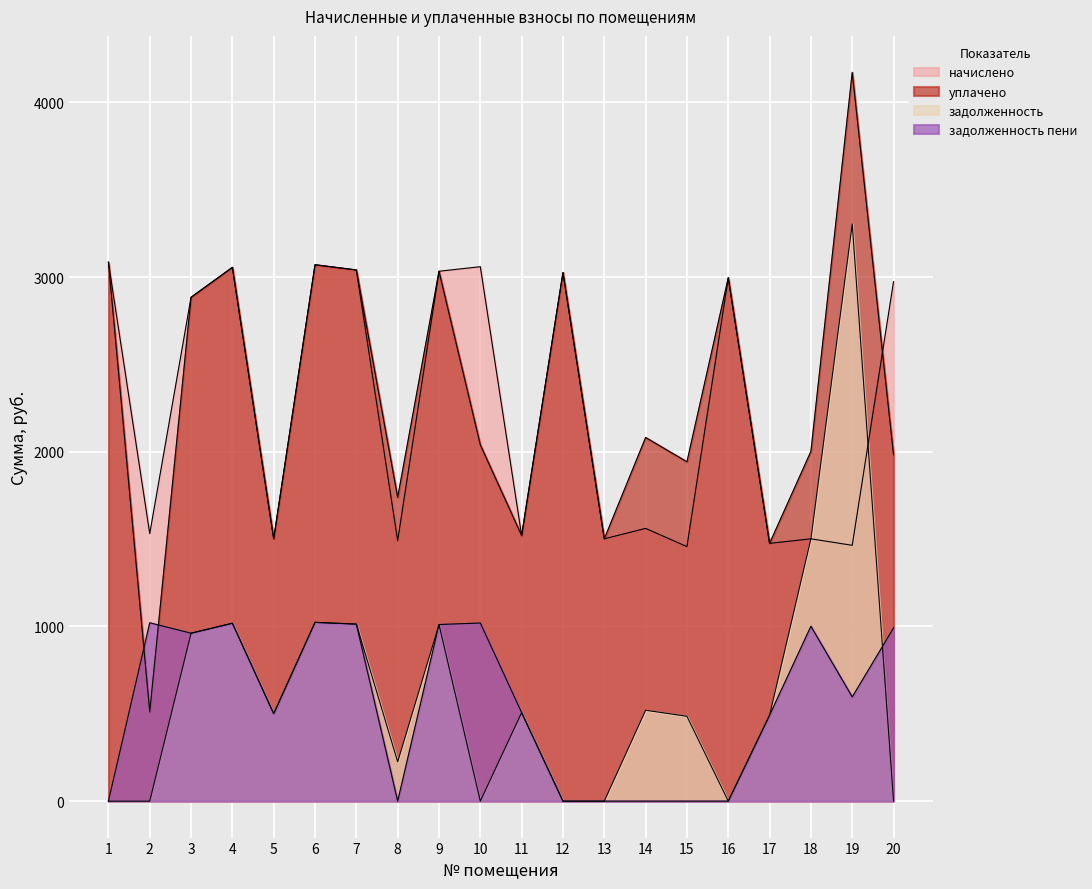

Reading right to left, extract all data points from this chart.

начислено: 2973.4	1464.3	1501.6	1475.5	2995.7	1456.9	1561.2	1501.6	3025.5	1520.2	3059.0	3033.0	1490.4	3040.4	3070.2	1501.6	3055.3	2883.9	1531.4	3085.1
уплачено: 1982.2	4171.7	2002.1	1475.5	2995.7	1942.5	2081.6	1501.6	3025.5	1520.2	2039.4	3033.0	1738.8	3040.4	3070.2	1501.6	3055.3	2883.9	510.5	3085.1
задолженность: 0.0	3304.0	1501.6	491.8	0.0	485.6	520.4	0.0	0.0	506.7	0.0	1011.0	225.3	1013.5	1023.4	500.5	1018.4	961.3	0.0	0.0
задолженность пени: 991.1	596.6	1001.1	491.8	0.0	0.0	0.0	0.0	0.0	506.7	1019.7	1011.0	0.0	1013.5	1023.4	500.5	1018.4	961.3	1020.9	0.0